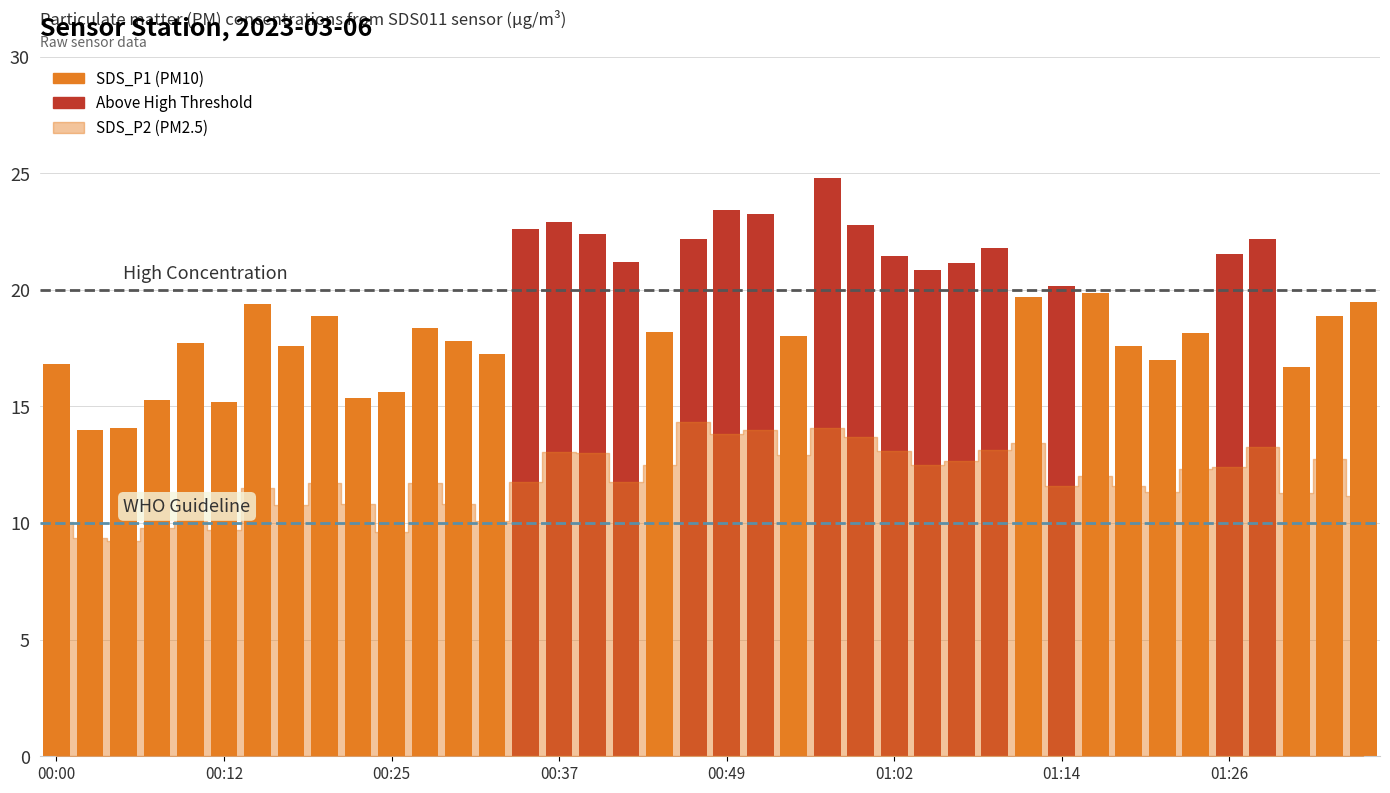

What is the maximum value shown in the chart?

24.8